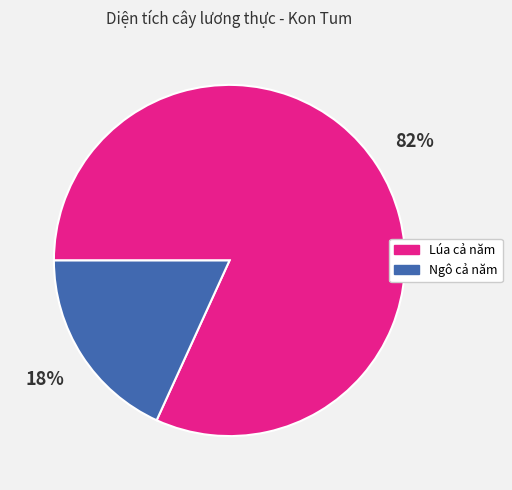

To the nearest percent, what is the combined percentage of Ngô cả năm and Lúa cả năm?

100%